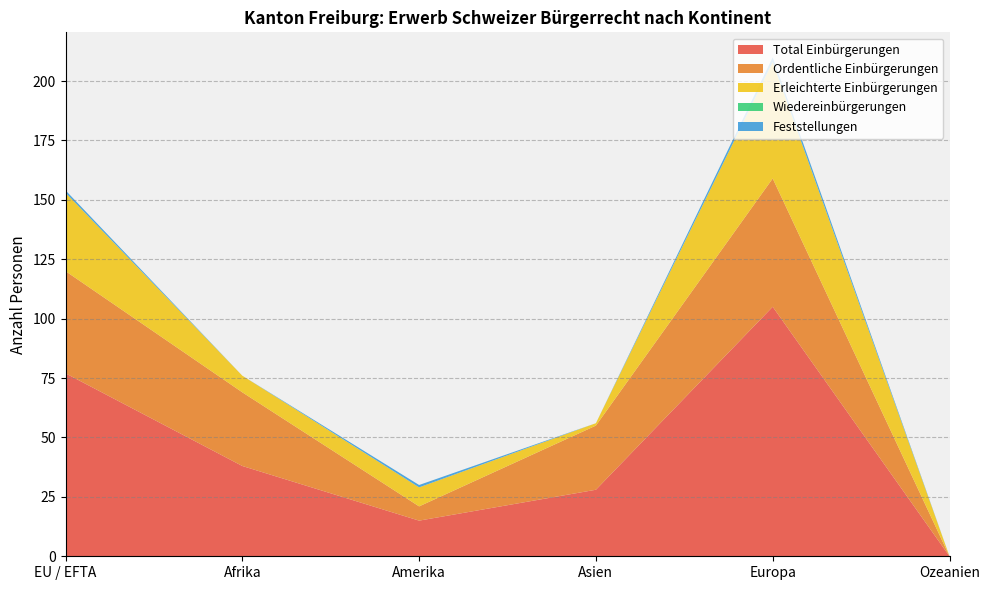

Reading left to right, what are all the values shown in this chart?

Total Einbürgerungen: EU / EFTA=77	Afrika=38	Amerika=15	Asien=28	Europa=105	Ozeanien=0
Ordentliche Einbürgerungen: EU / EFTA=43	Afrika=31	Amerika=6	Asien=27	Europa=54	Ozeanien=0
Erleichterte Einbürgerungen: EU / EFTA=33	Afrika=7	Amerika=8	Asien=1	Europa=49	Ozeanien=0
Wiedereinbürgerungen: EU / EFTA=0	Afrika=0	Amerika=0	Asien=0	Europa=0	Ozeanien=0
Feststellungen: EU / EFTA=1	Afrika=0	Amerika=1	Asien=0	Europa=2	Ozeanien=0